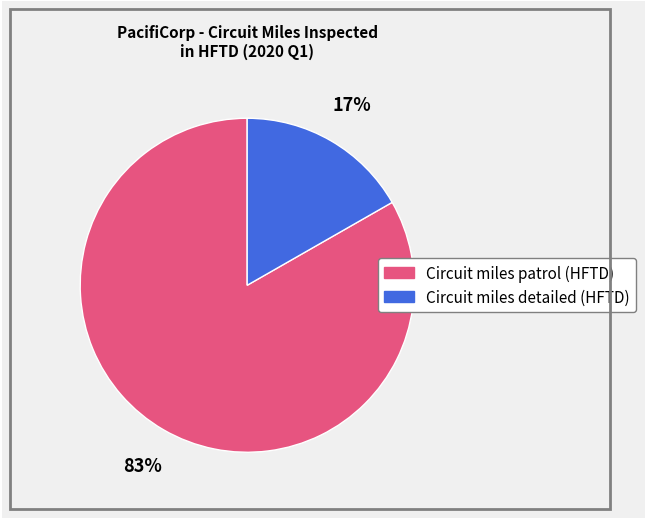

Is there a majority slice in this chart?

Yes